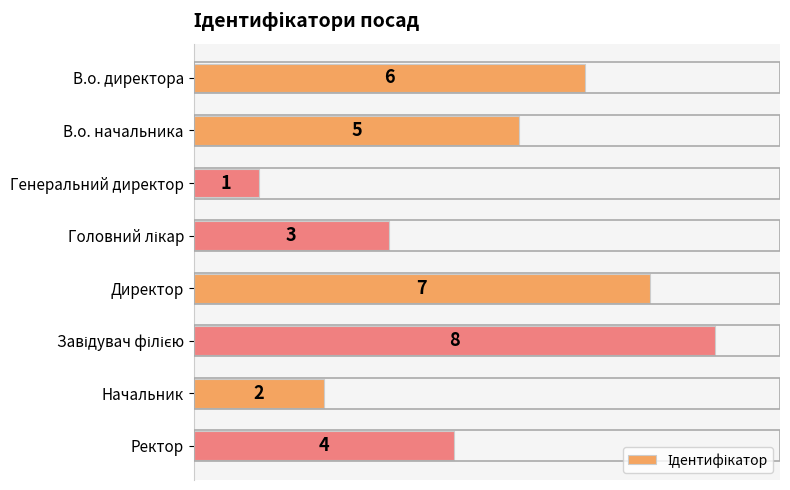

The value at Ректор is 4. True or false?

True